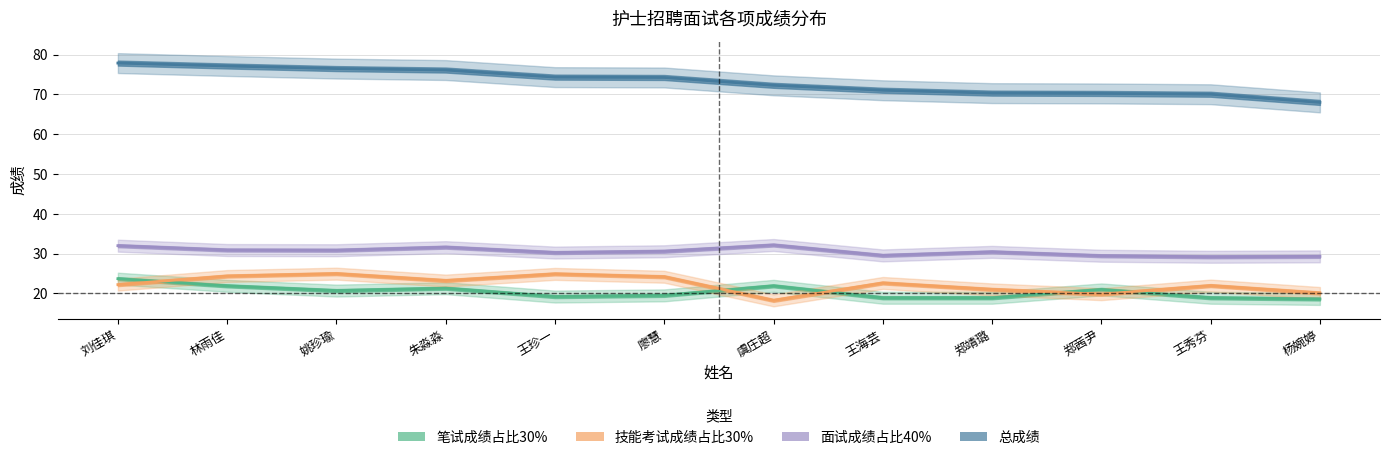

At how many categories does at least one series exceed 30?

12